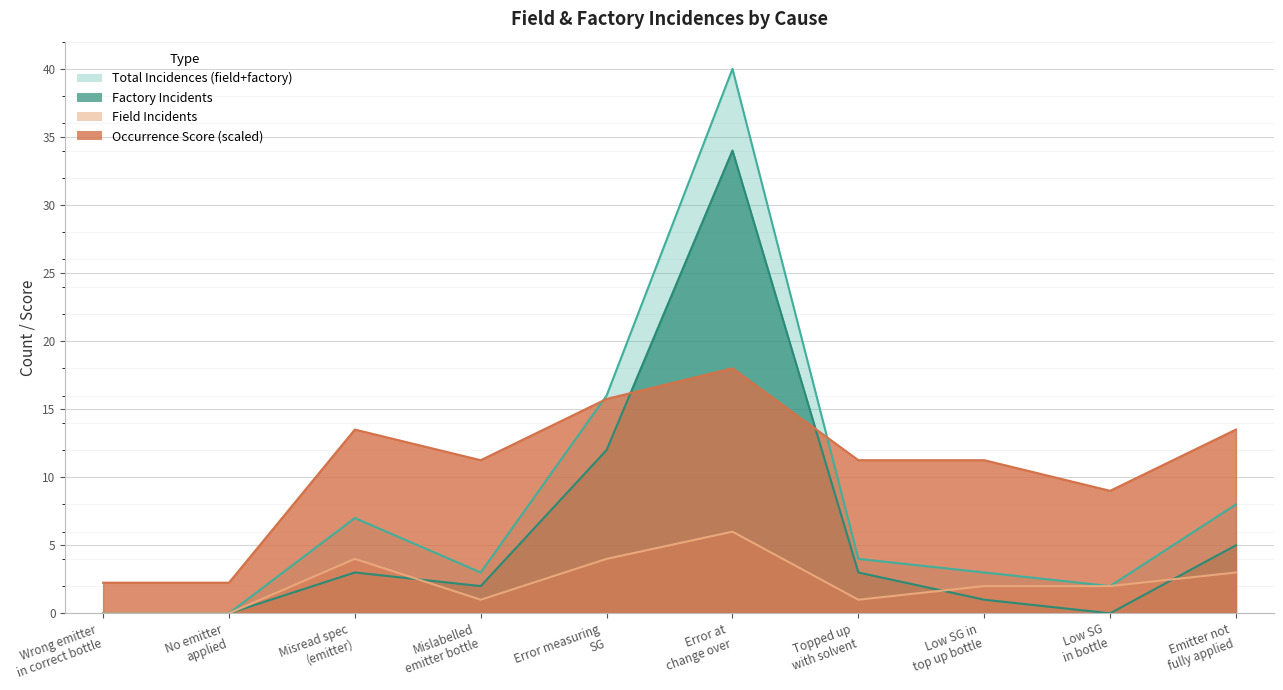

What is the label of the 7th point from the right?

Mislabelled
emitter bottle